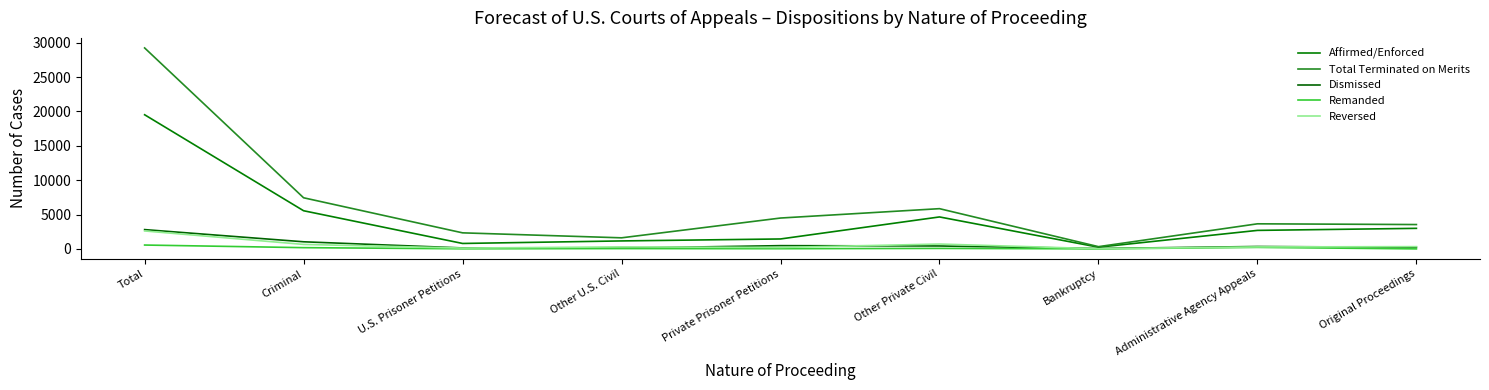

True or false: Affirmed/Enforced has a value of 244 at Bankruptcy.

True